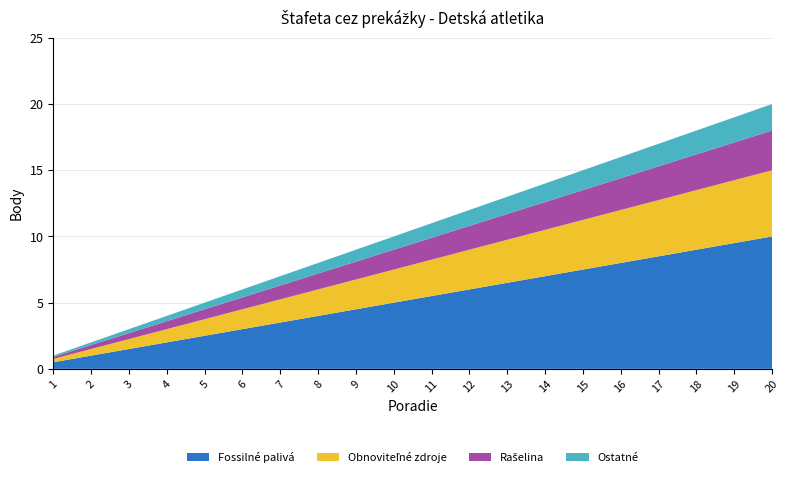

True or false: Fossilné palivá has a value of 0.5 at 1.

True